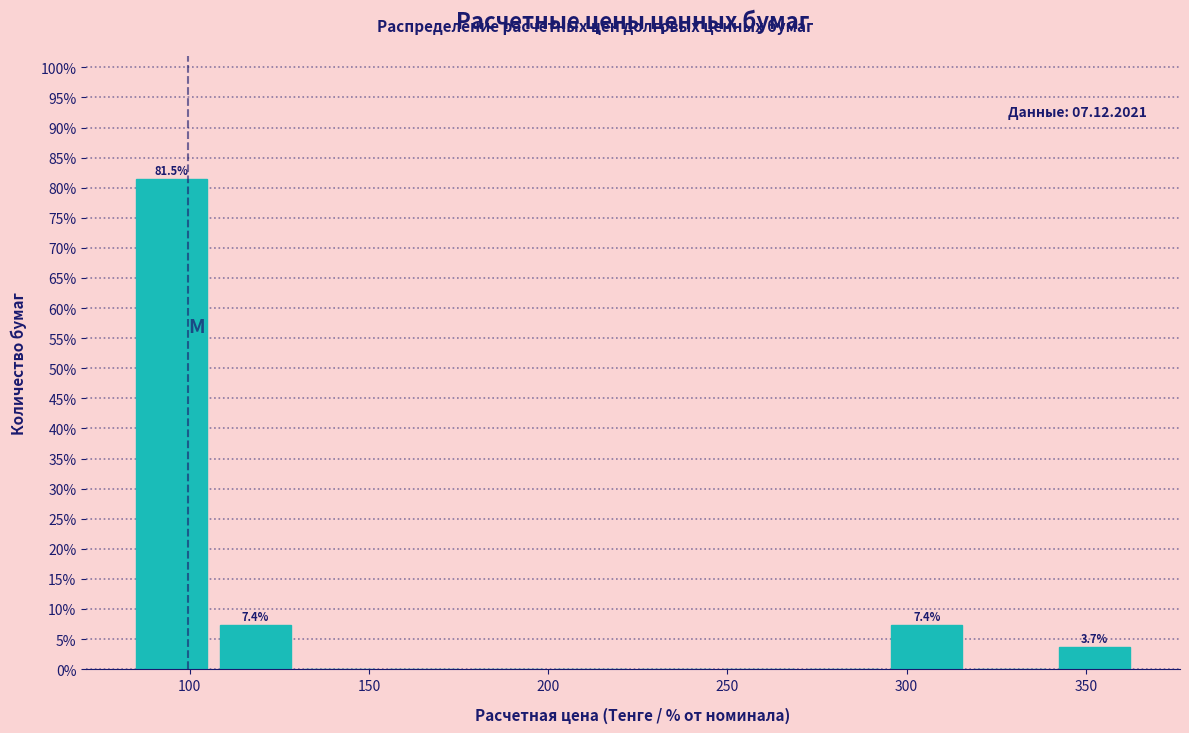

Which range on the x-axis has the tallest bar?

85 to 105